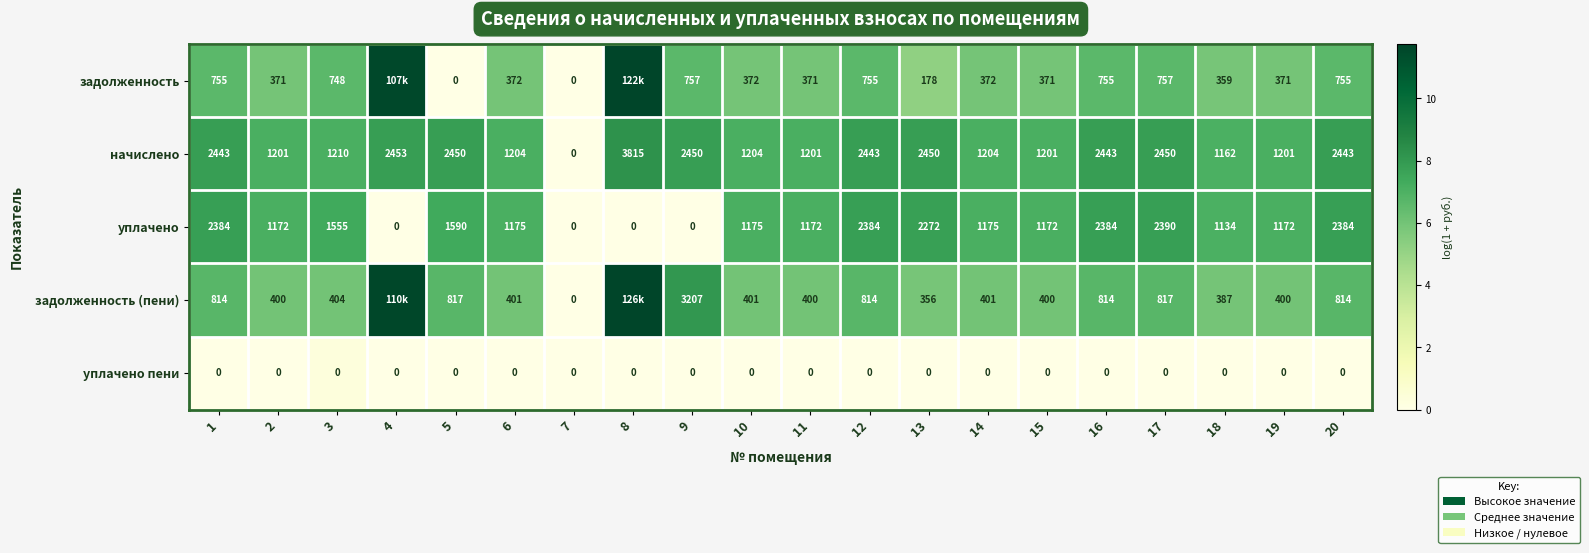

What is the total value across all series at 9?

6414.0